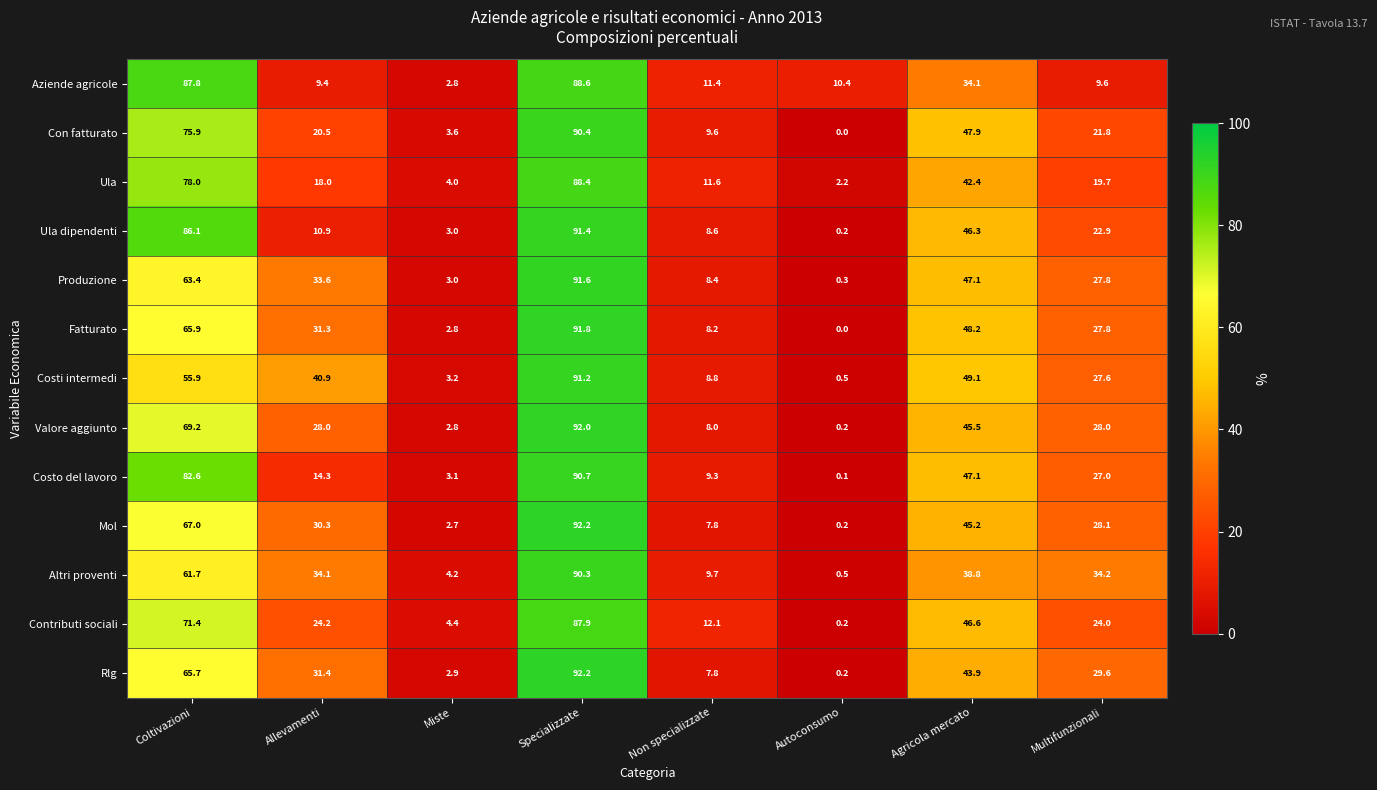

At which label is Produzione closest to 45?

Agricola mercato